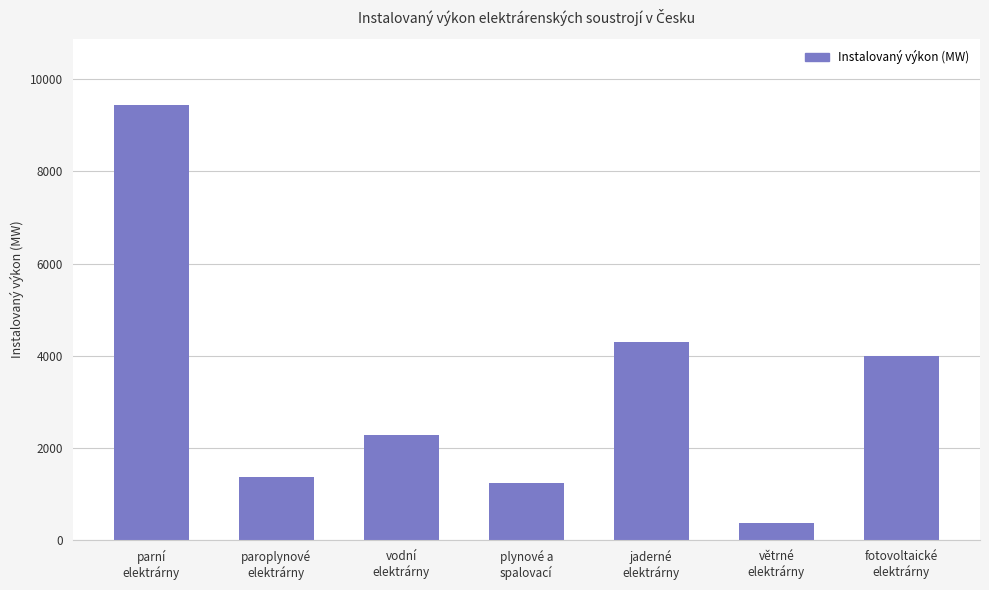

How many distinct data groups are displayed?

1